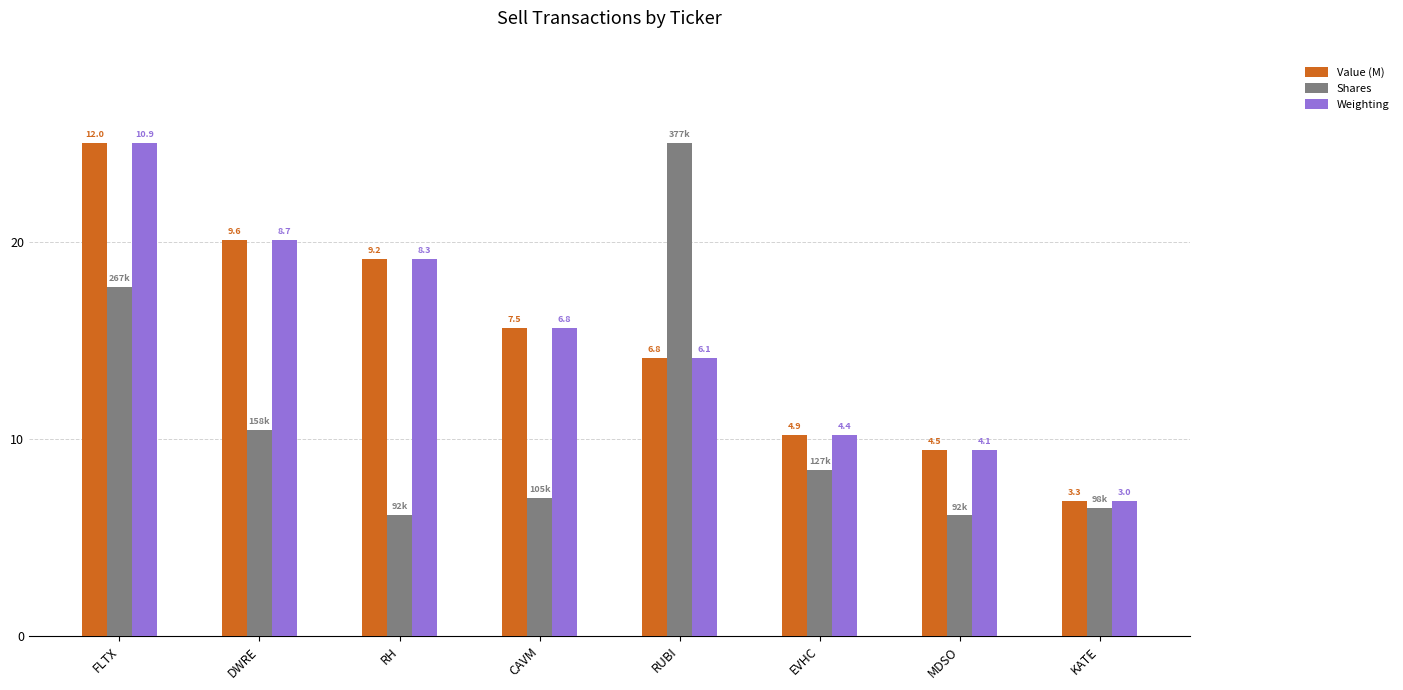

What is the lowest value of the Value (M) series?

6.8